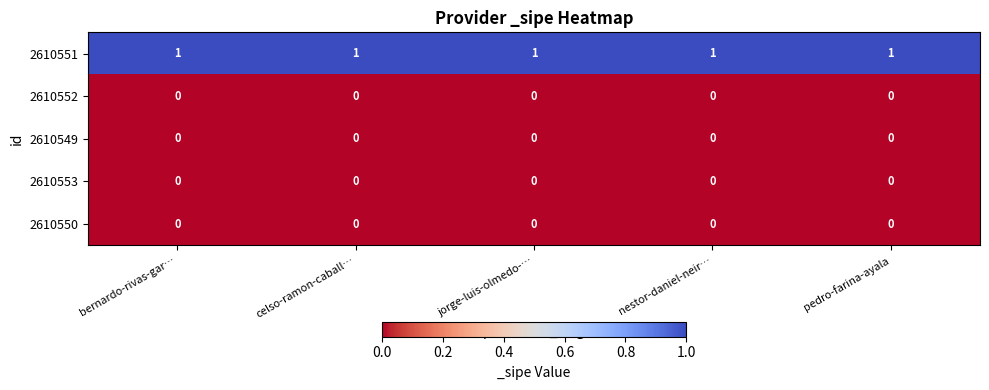

The value of 2610551 at celso-ramon-caball… is 1. True or false?

True